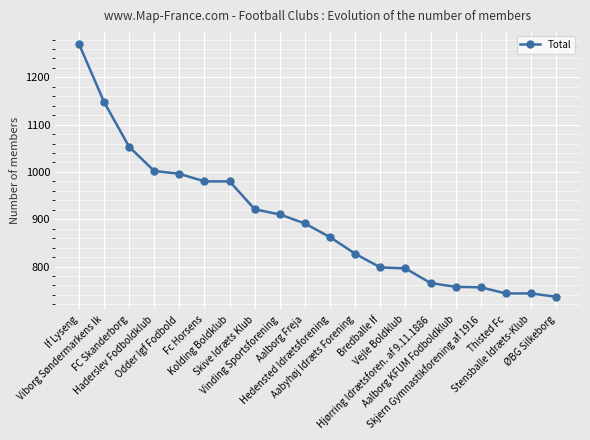

What is the smallest value displayed?

736